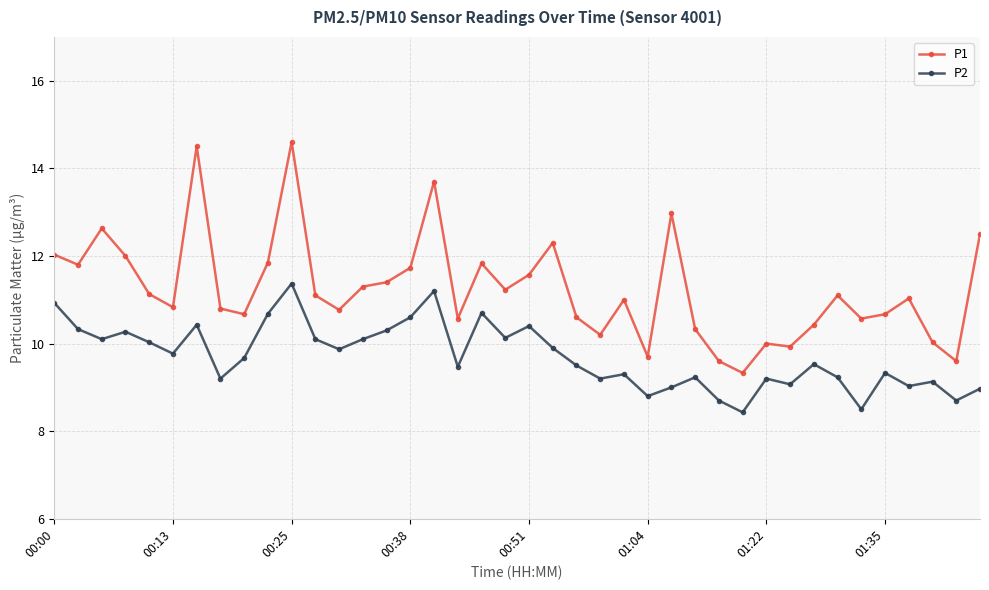

How many categories are shown in the chart?

40